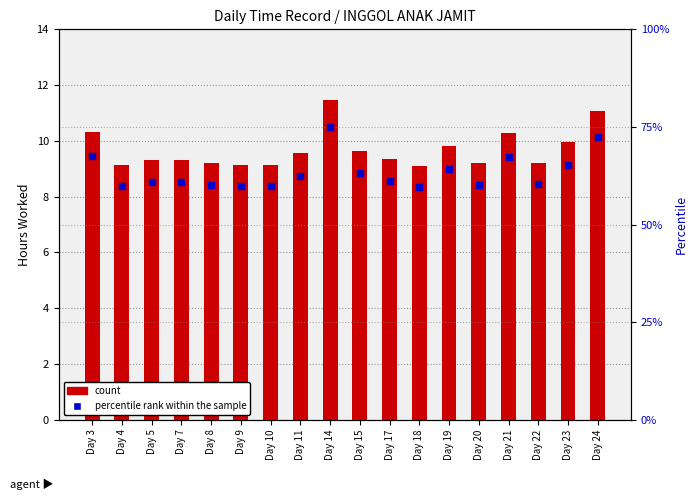

At how many categories does at least one series exceed 42?

18